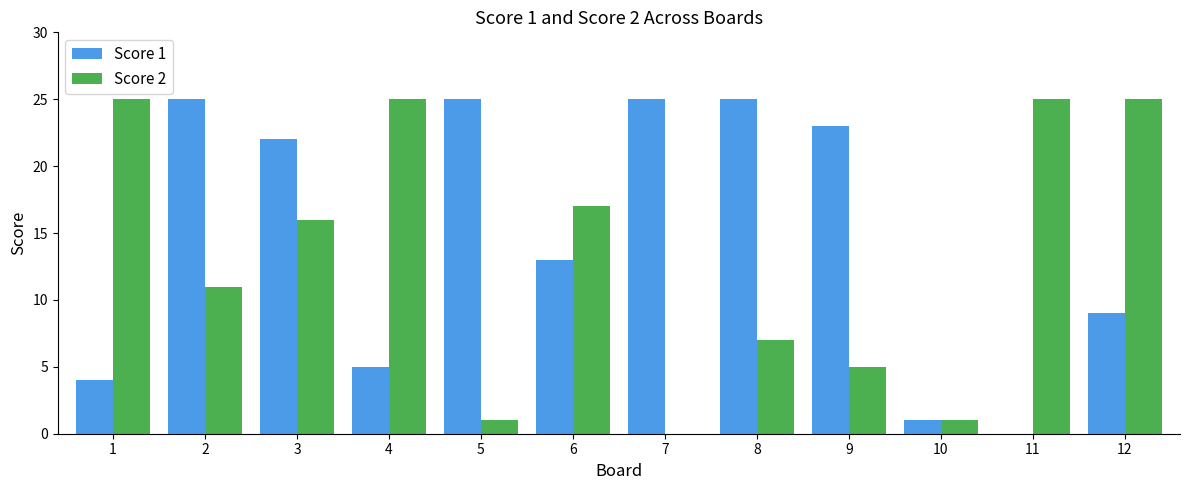

What is the greatest value displayed?

25